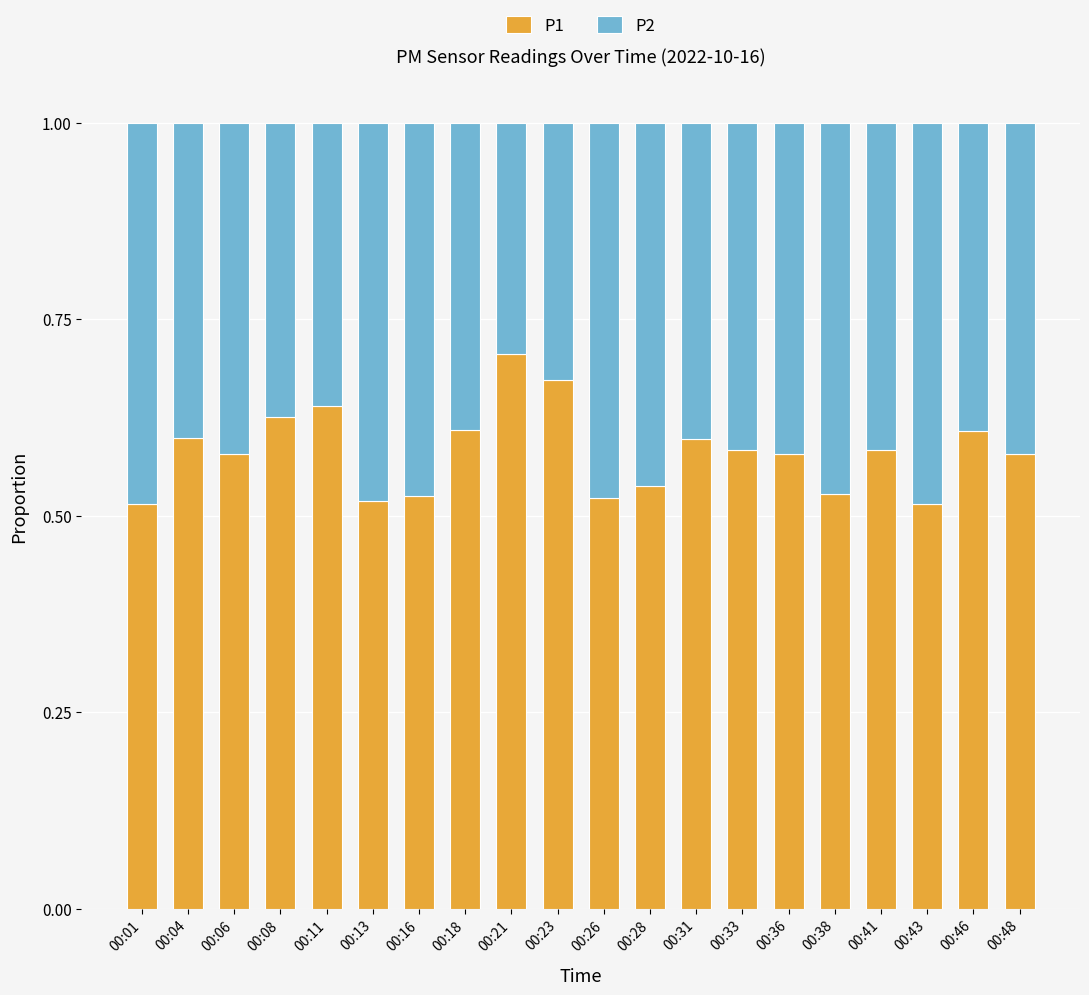

Does the chart contain stacked bars?

Yes